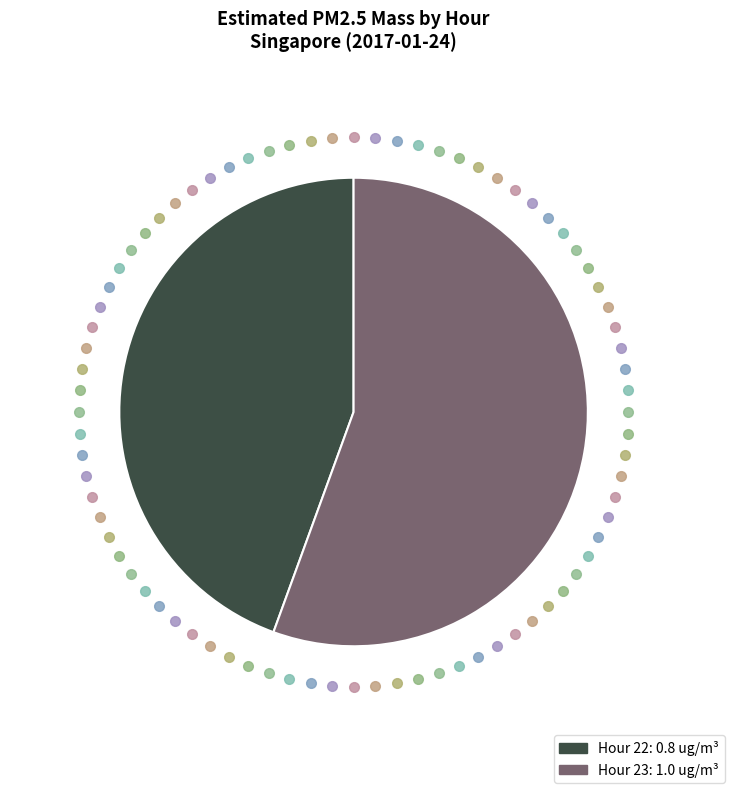

True or false: Hour 22 accounts for 51% of the total.

False